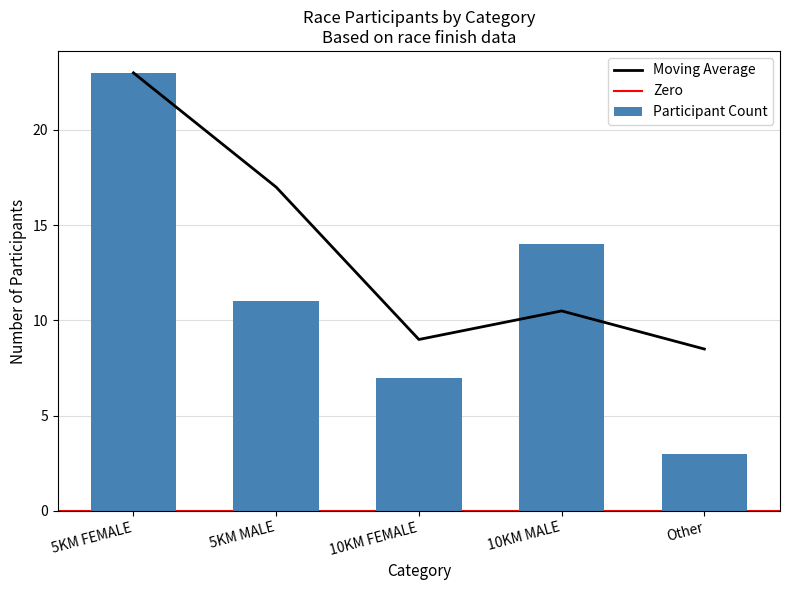

At which label is Participant Count closest to 13?

10KM MALE